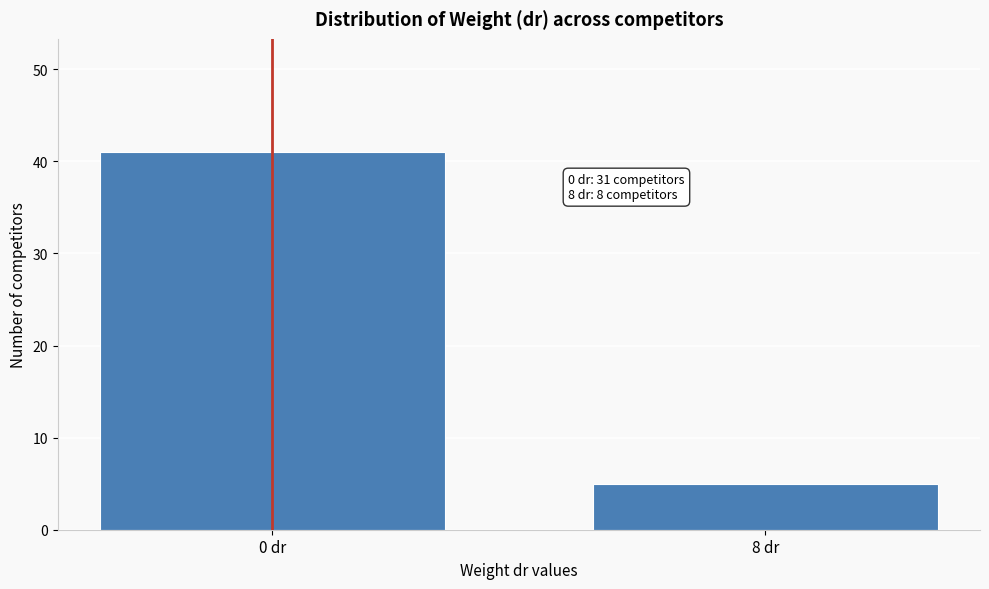

Reading right to left, what are all the values shown in this chart?

8 dr=5	0 dr=41